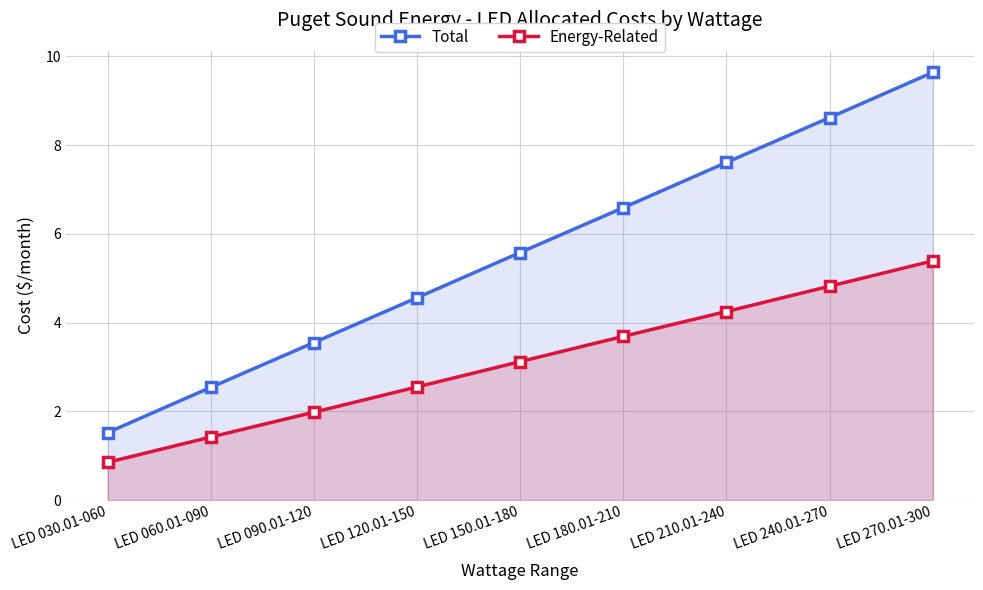

List the series in order of their peak value, lowest first.

Energy-Related, Total